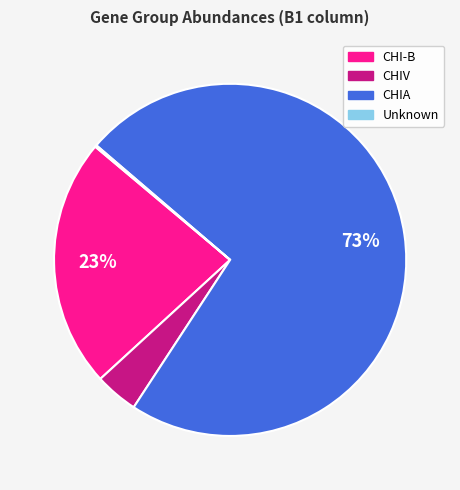

To the nearest percent, what is the average slice percentage?

25%